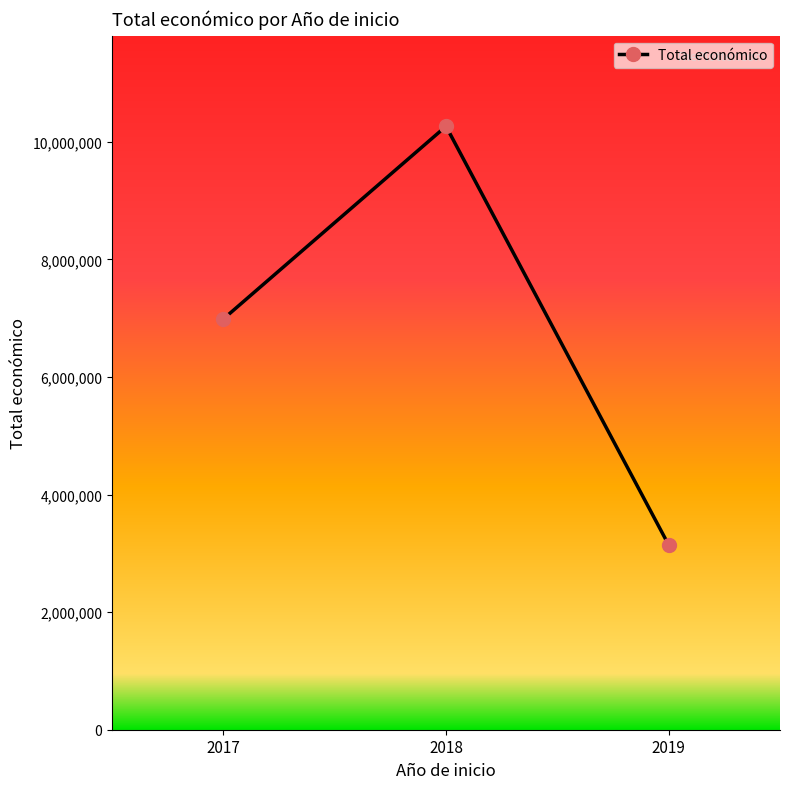

What is the value of the 1st point from the left?

6985221